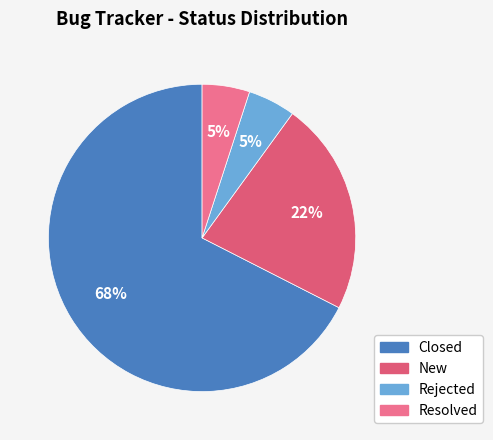

To the nearest percent, what portion does New represent?

23%